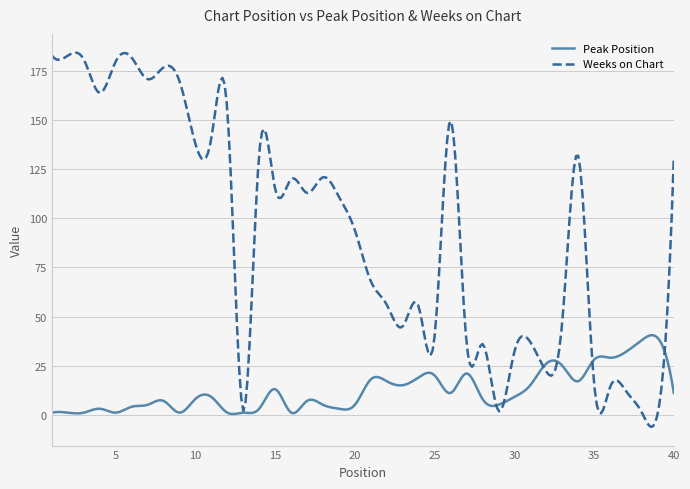

What is the maximum value for Weeks on Chart?

184.5